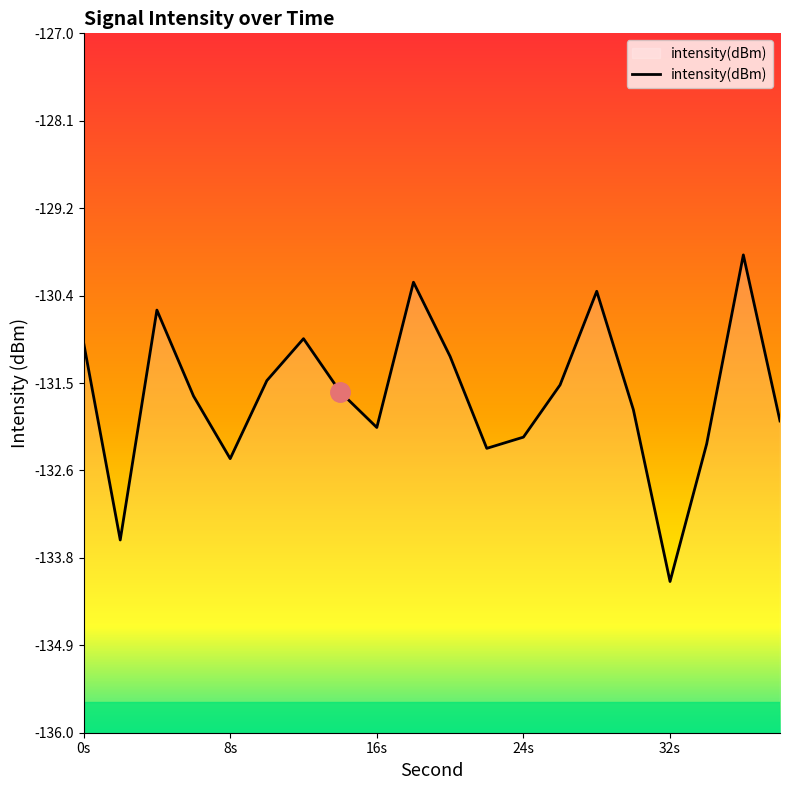

How many points are lower than both their immediate neighbors (excluding endpoints)?

5